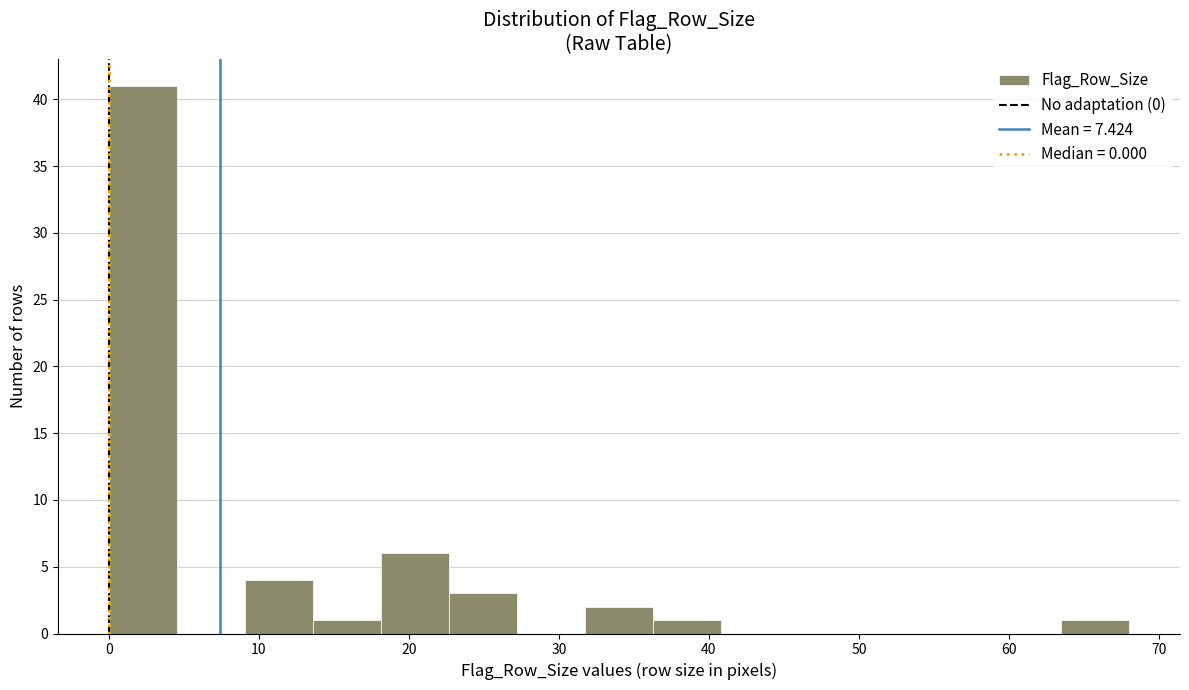

Which range on the x-axis has the tallest bar?

0 to 5